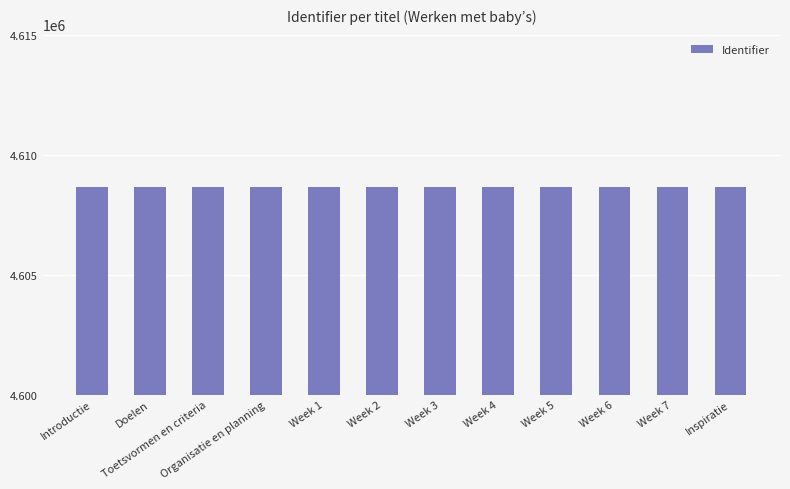

How many values are below 4608651?

6